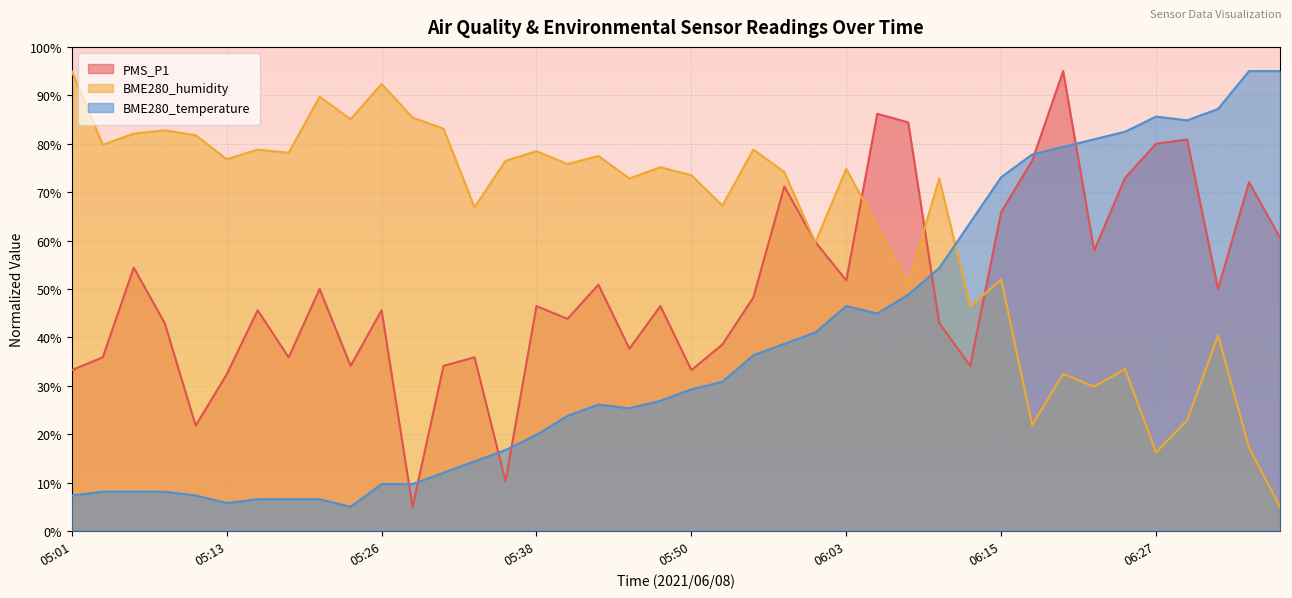

Which series has the widest spread of values?

PMS_P1